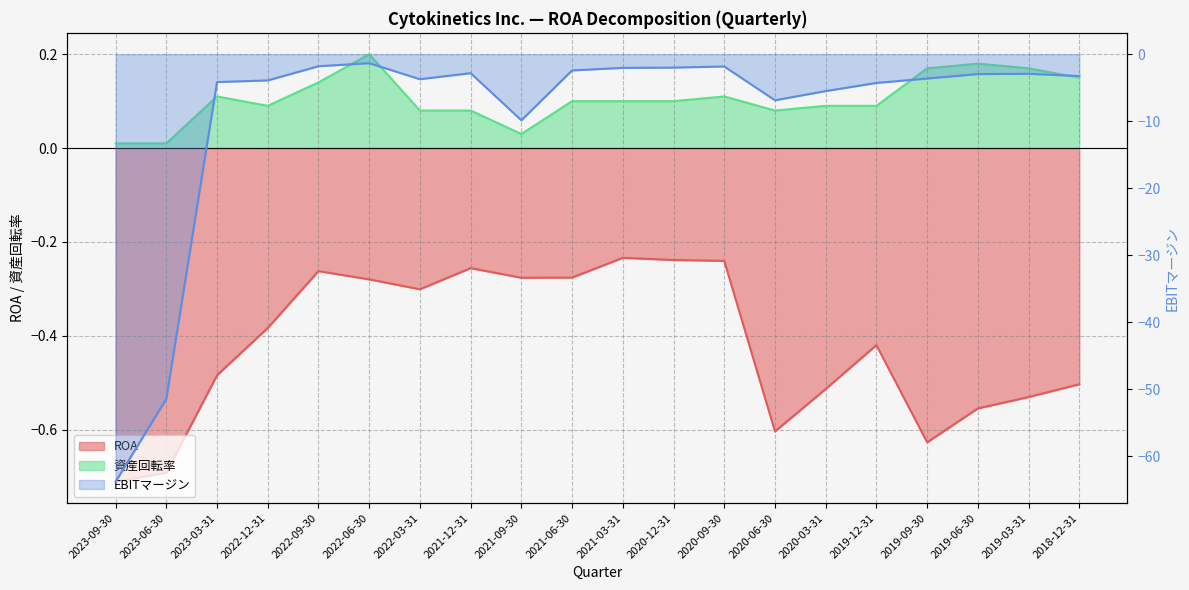

What is the approximate value of EBITマージン at 2022-09-30?

-1.8